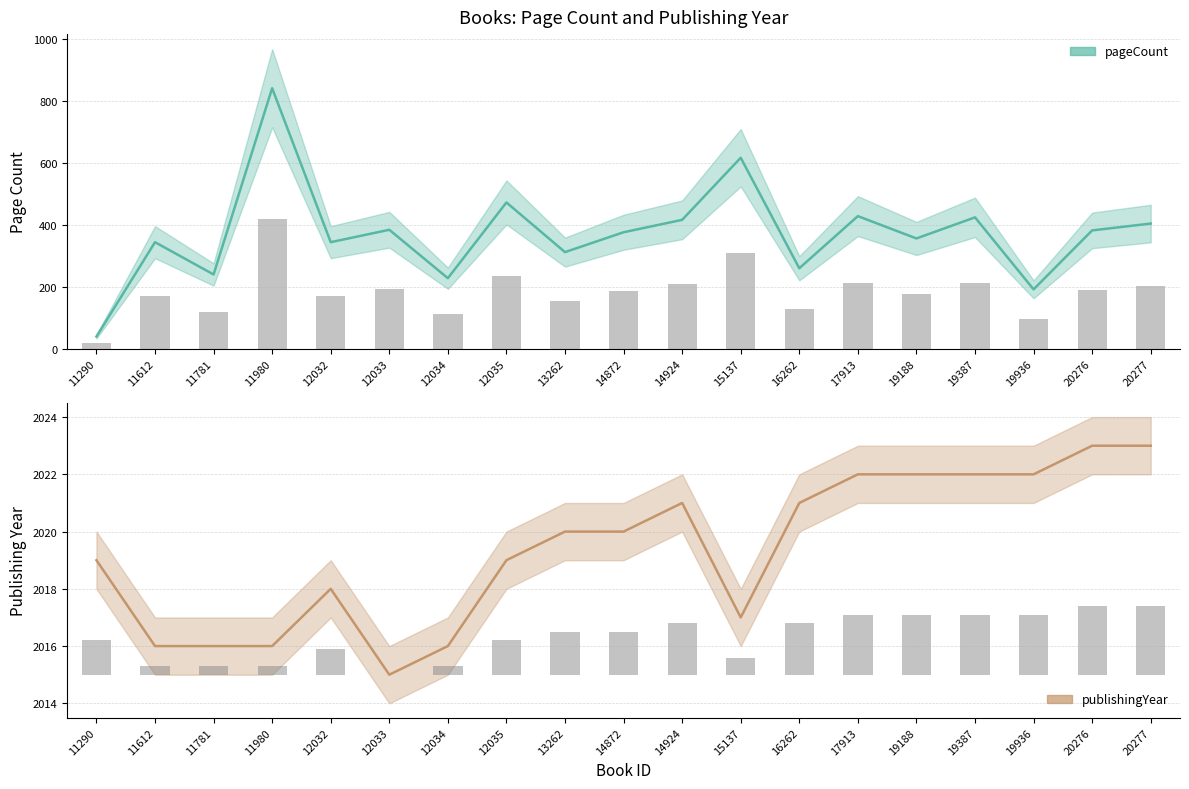

Reading left to right, extract all data points from this chart.

pageCount: 40	344	240	840	344	384	228	472	312	376	416	616	260	428	356	424	192	382	404
publishingYear: 2019	2016	2016	2016	2018	2015	2016	2019	2020	2020	2021	2017	2021	2022	2022	2022	2022	2023	2023